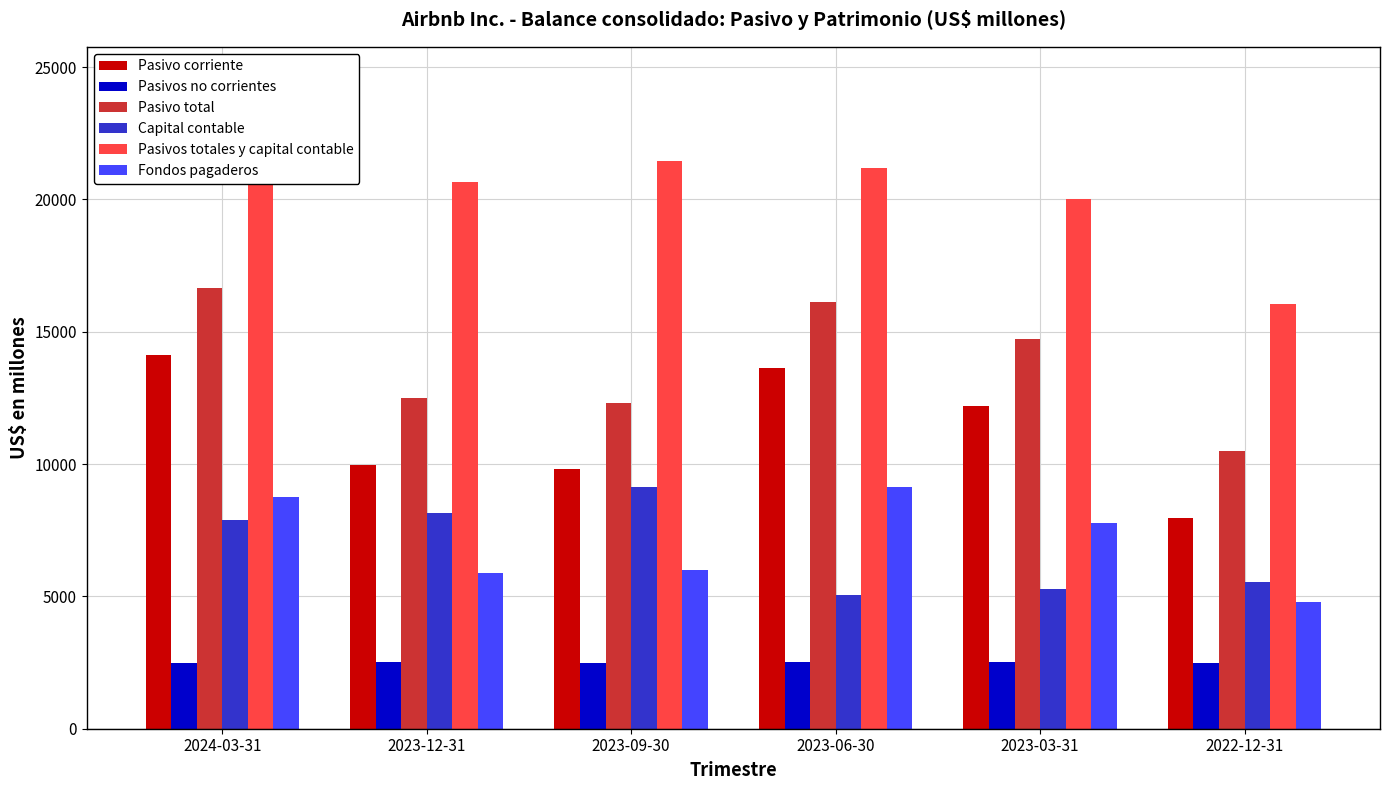

What are all the series names shown in the legend?

Pasivo corriente, Pasivos no corrientes, Pasivo total, Capital contable, Pasivos totales y capital contable, Fondos pagaderos